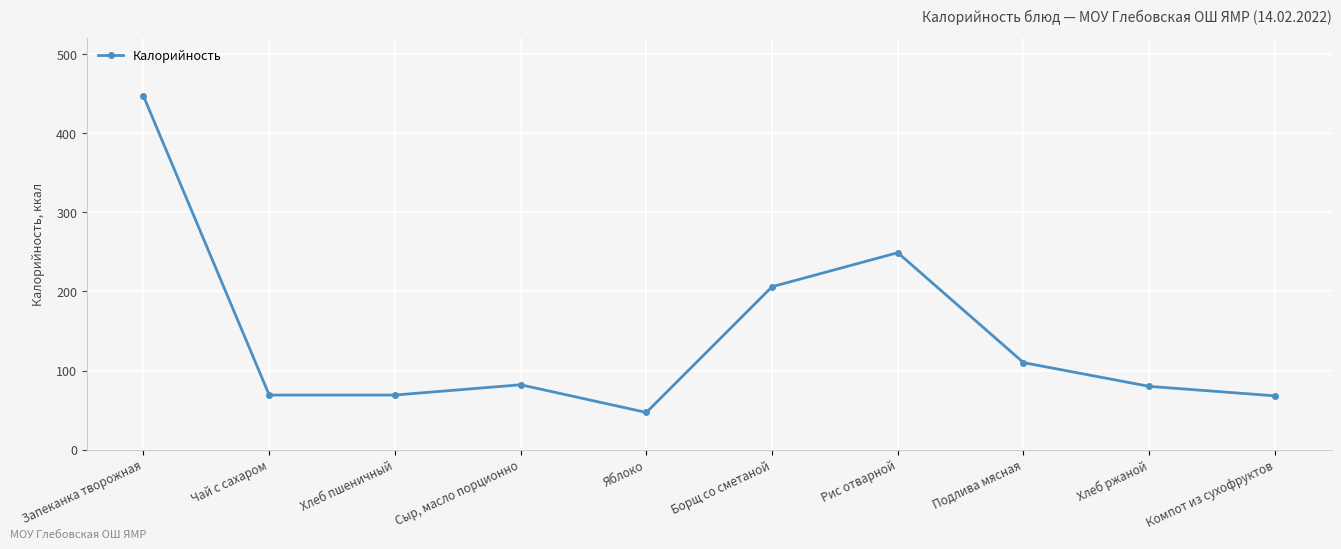

What is the difference between the second highest and second lowest values?

181